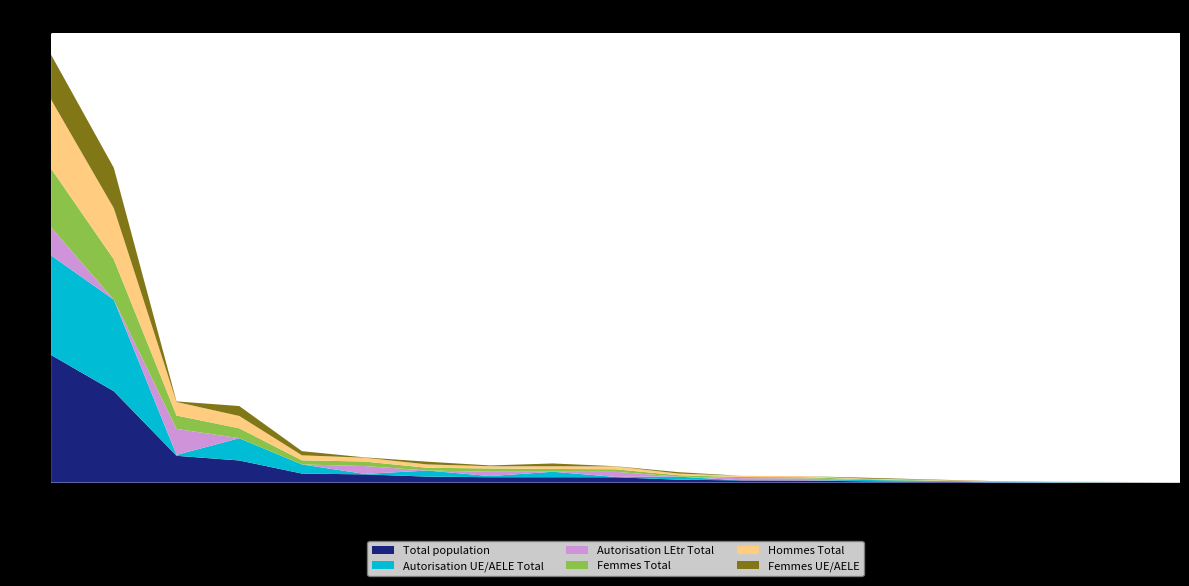

Reading right to left, transcribe all the data shown in this chart.

Total population: France=124052	Espagne=82719	Bulgarie=6393	Bosnie et Herzégovine=31202	Belgique=12840	Autriche=41443	Allemagne=302311	Albanie=1424	Océanie=3626	Asie=113183	Amérique=74546	Afrique=73934	Autres pays de l'Europe=365677	AELE=3950	UE-Croatie=29525	UE-2=18632	UE-8=74396	UE-17=1243484	Europe=1735664
Autorisation UE/AELE Total: France=124041	Espagne=82715	Bulgarie=6381	Bosnie et Herzégovine=560	Belgique=12840	Autriche=41441	Allemagne=302311	Albanie=250	Océanie=726	Asie=6236	Amérique=15357	Afrique=4672	Autres pays de l'Europe=12147	AELE=3950	UE-Croatie=908	UE-2=18599	UE-8=74382	UE-17=1243376	Europe=1353362
Autorisation LEtr Total: France=11	Espagne=4	Bulgarie=12	Bosnie et Herzégovine=30642	Belgique=0	Autriche=2	Allemagne=0	Albanie=1174	Océanie=2900	Asie=106947	Amérique=59189	Afrique=69262	Autres pays de l'Europe=353530	AELE=0	UE-Croatie=28617	UE-2=33	UE-8=14	UE-17=108	Europe=382302
Femmes Total: France=56421	Espagne=37284	Bulgarie=3565	Bosnie et Herzégovine=15135	Belgique=5905	Autriche=19113	Allemagne=135063	Albanie=844	Océanie=1742	Asie=61207	Amérique=44813	Afrique=34655	Autres pays de l'Europe=182003	AELE=1879	UE-Croatie=14708	UE-2=11647	UE-8=38299	UE-17=549089	Europe=797625
Hommes Total: France=67631	Espagne=45435	Bulgarie=2828	Bosnie et Herzégovine=16067	Belgique=6935	Autriche=22330	Allemagne=167248	Albanie=580	Océanie=1884	Asie=51976	Amérique=29733	Afrique=39279	Autres pays de l'Europe=183674	AELE=2071	UE-Croatie=14817	UE-2=6985	UE-8=36097	UE-17=694395	Europe=938039
Femmes UE/AELE: France=56416	Espagne=37283	Bulgarie=3557	Bosnie et Herzégovine=330	Belgique=5905	Autriche=19113	Allemagne=135063	Albanie=163	Océanie=398	Asie=4596	Amérique=10949	Afrique=2610	Autres pays de l'Europe=7789	AELE=1879	UE-Croatie=582	UE-2=11633	UE-8=38290	UE-17=549048	Europe=609221